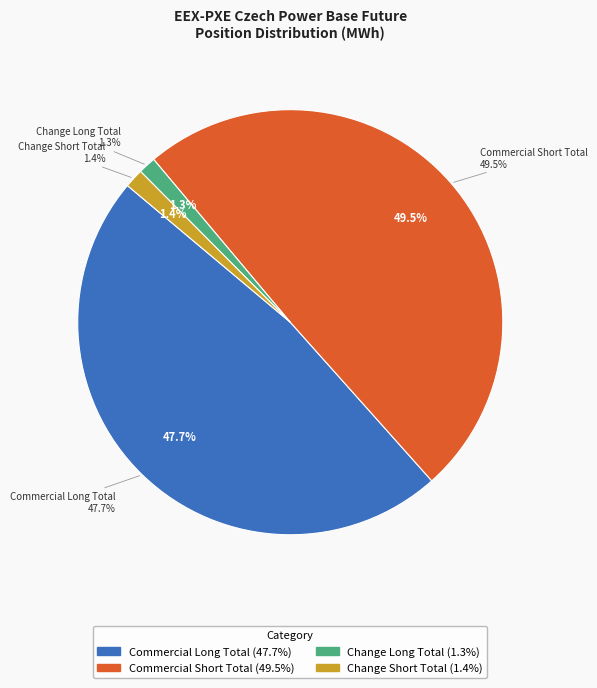

Is Commercial Short Total the majority of the pie?

No